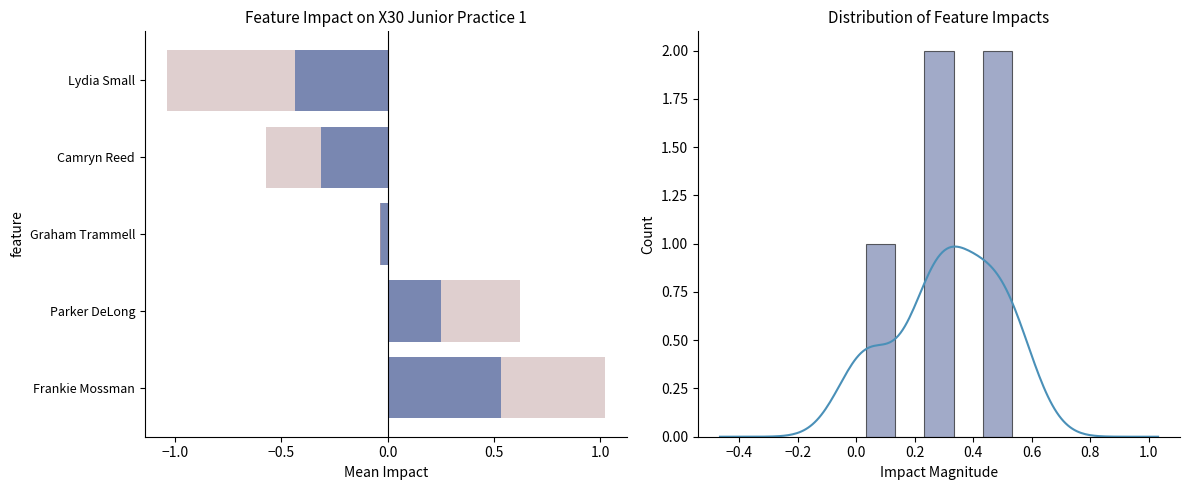

How many values in the Best Speed series are below 0?

3